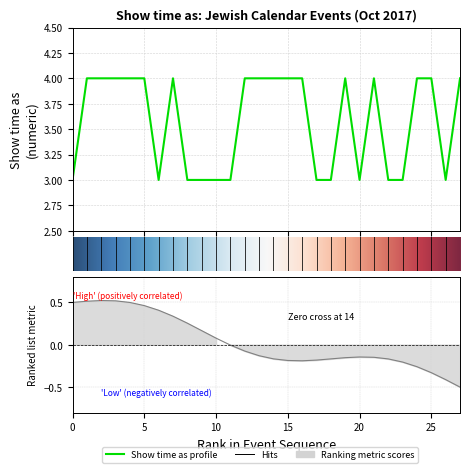

Does the chart display data point markers on the line(s)?

No